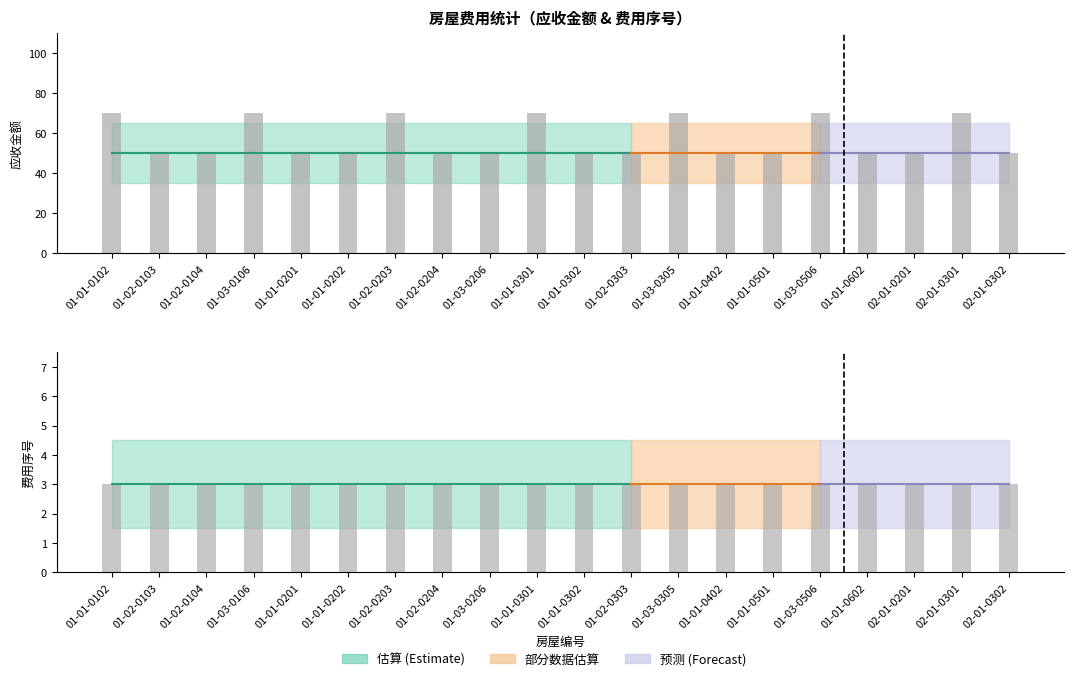

What position from the left is 01-01-0302?

11